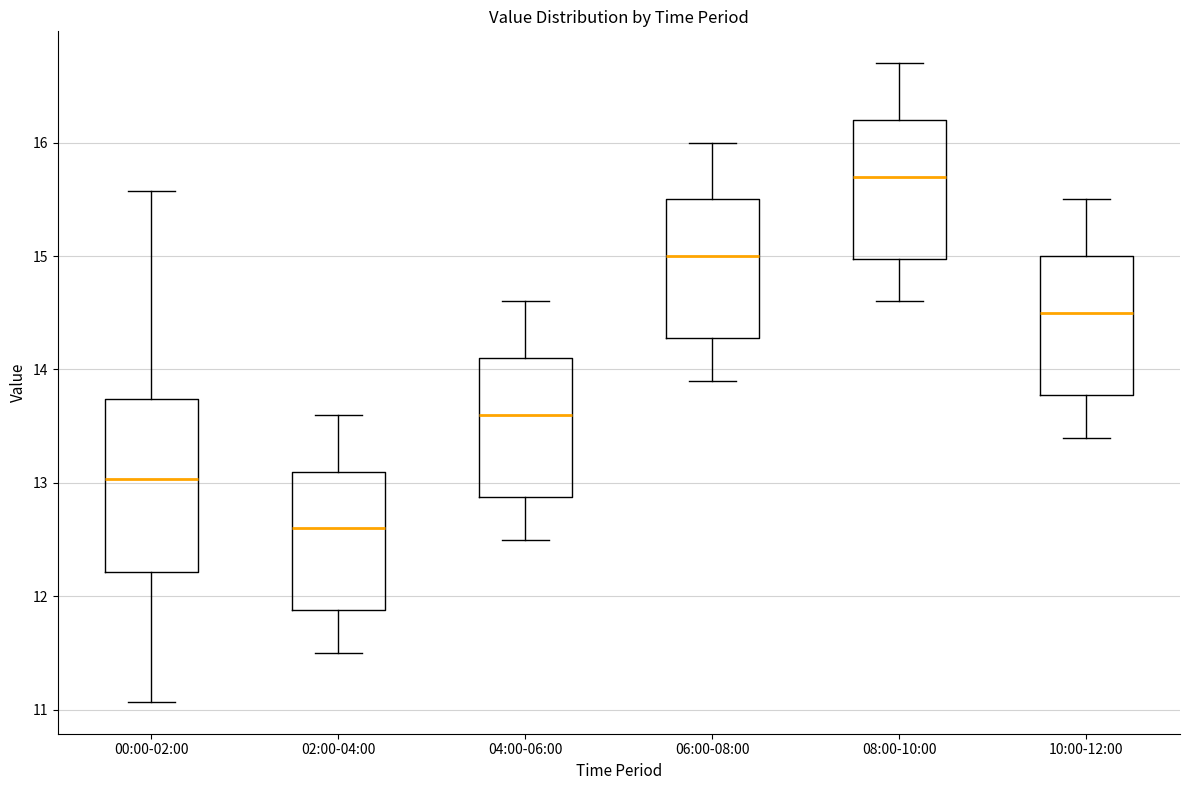

Where is the lower edge of the box for 06:00-08:00 on the y-axis? The values are not printed on the chart, so give them approximately, as read against the axis.

14.3